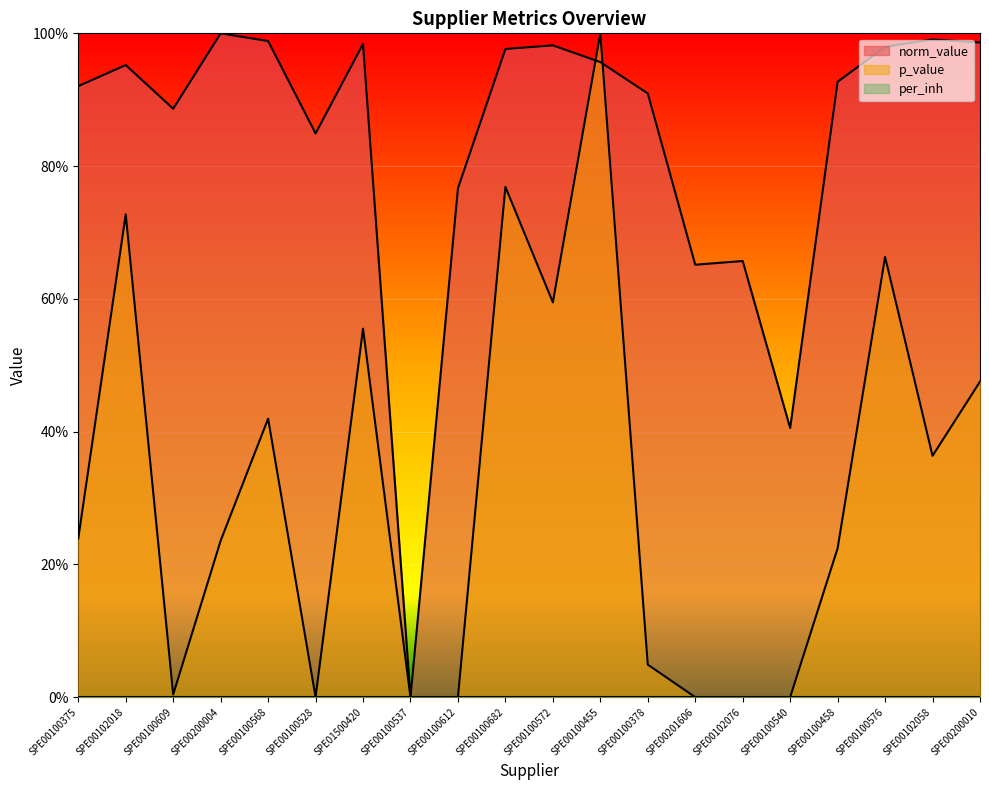

What is the difference between the p_value values at SPE00200010 and SPE00102076?

0.5